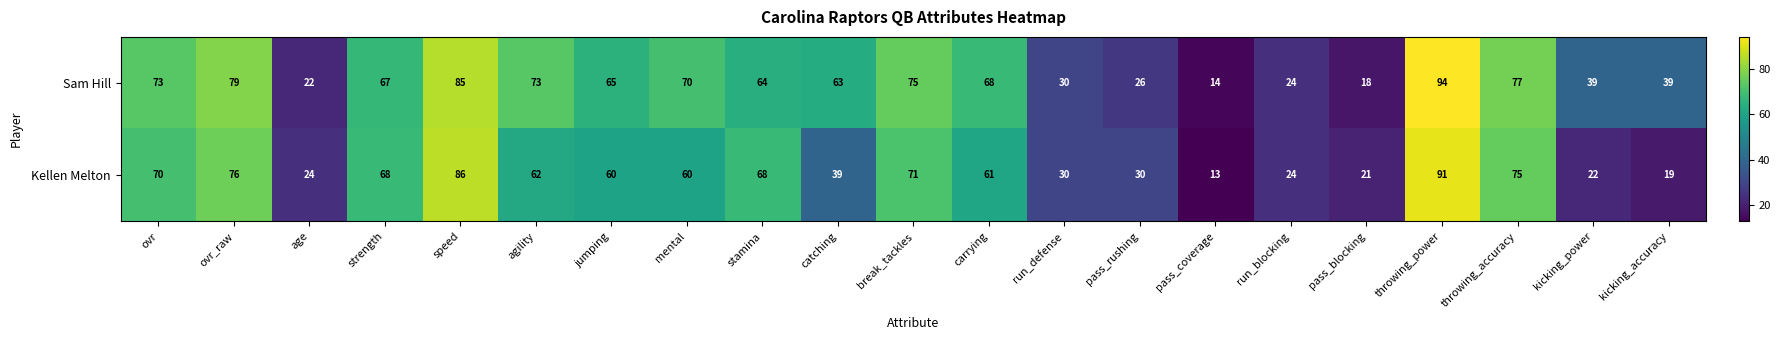

Which category has the lowest value in the Kellen Melton series?

pass_coverage